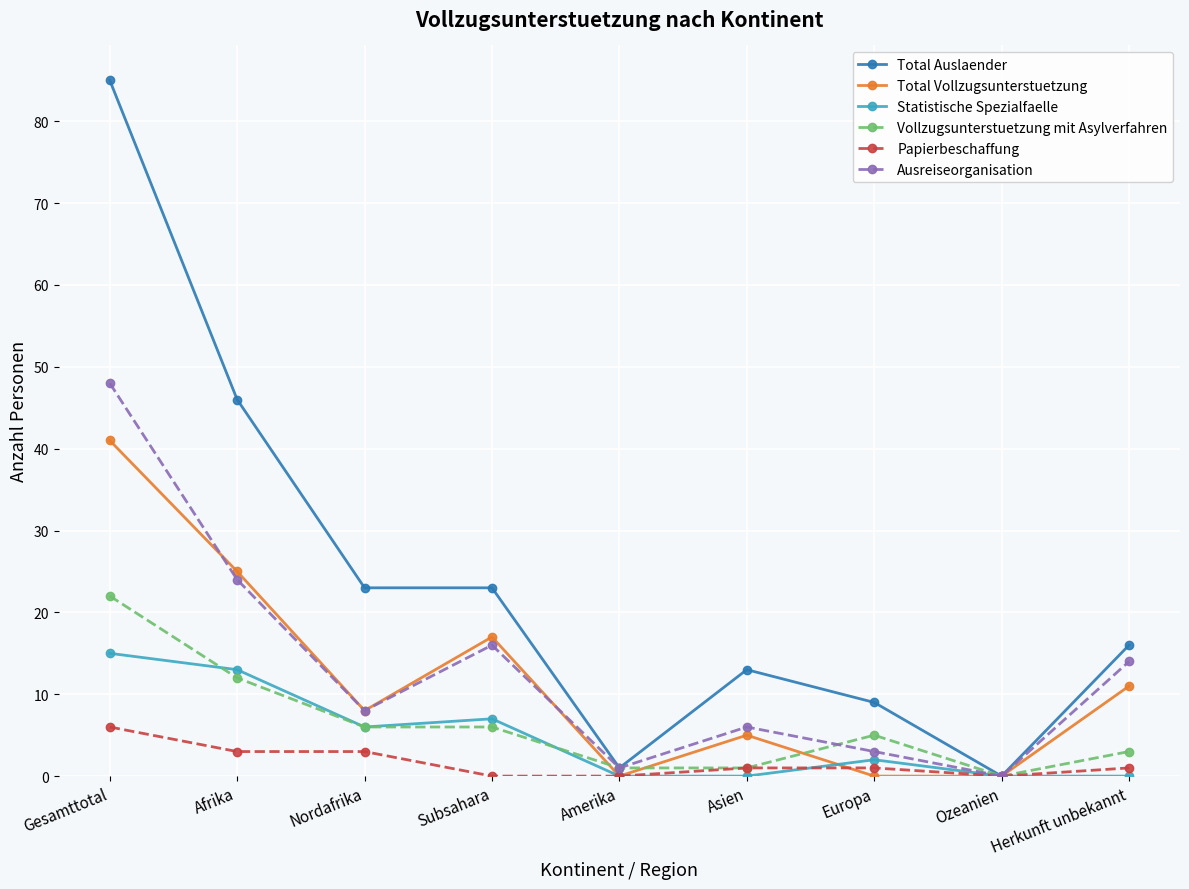

At which label is Total Auslaender closest to 42?

Afrika